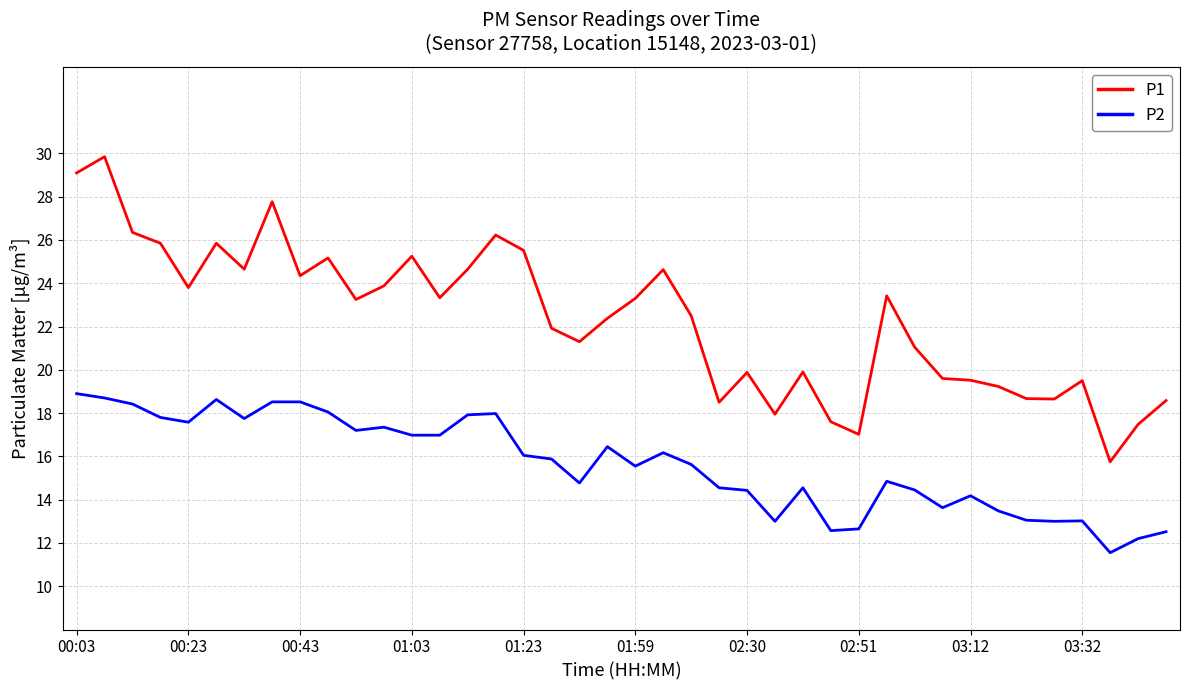

What is the difference between the maximum and minimum values in the P1 series?

14.1